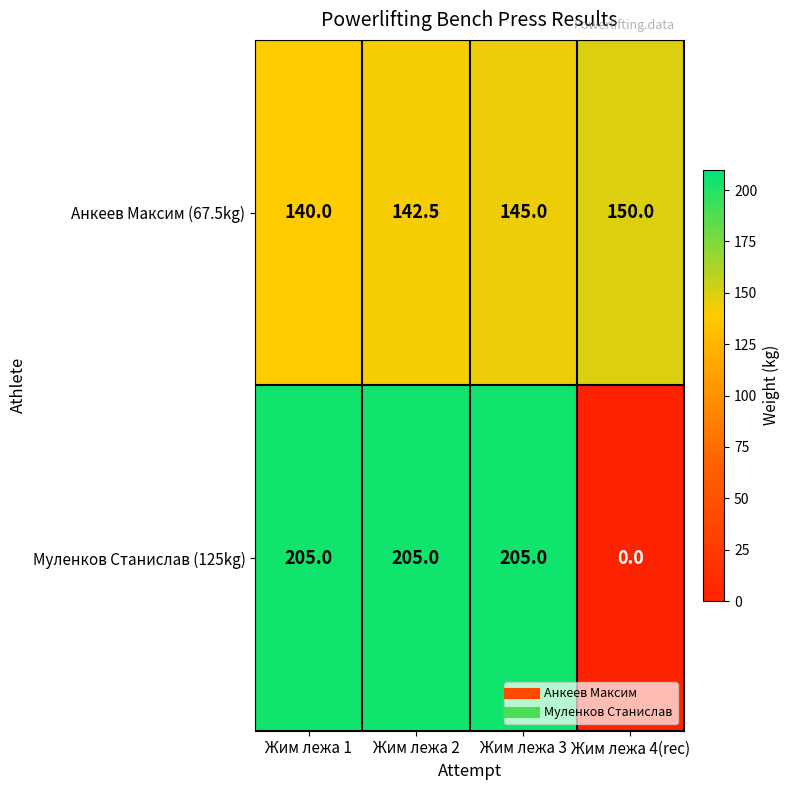

Where is Анкеев Максим (67.5kg) nearest to the value 145?

Жим лежа 3